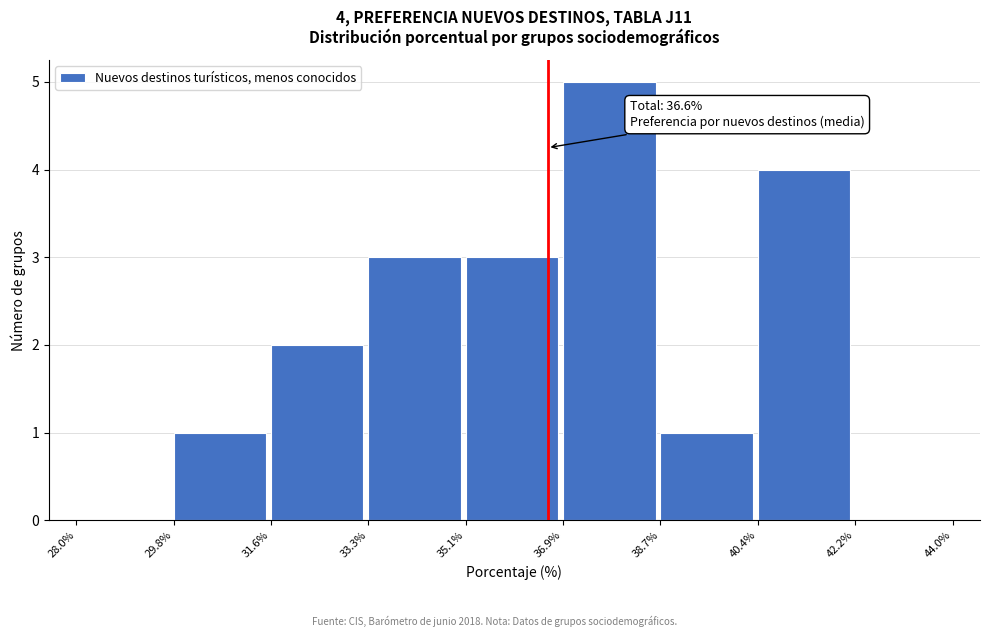

Over which range of the x-axis is the bar tallest?

36.9% to 38.7%